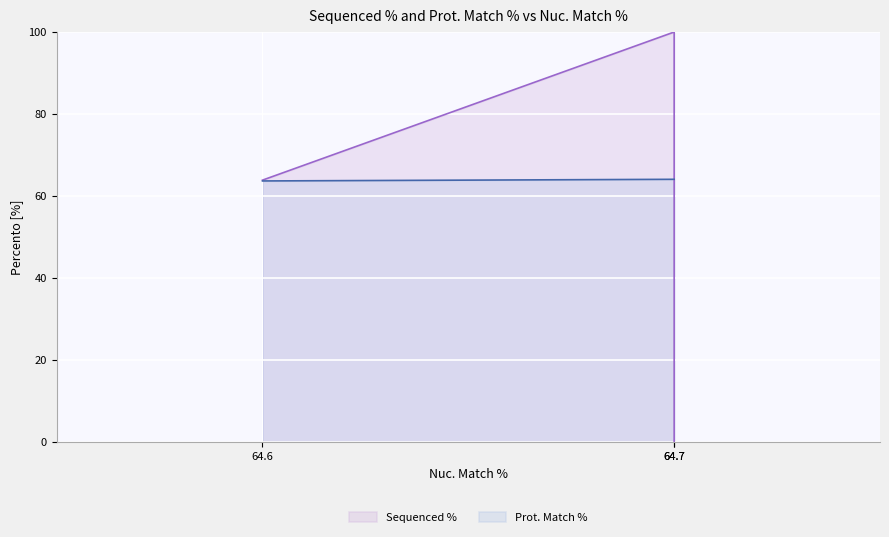

Is it true that Prot. Match % equals 64.1 at 64.7?

True